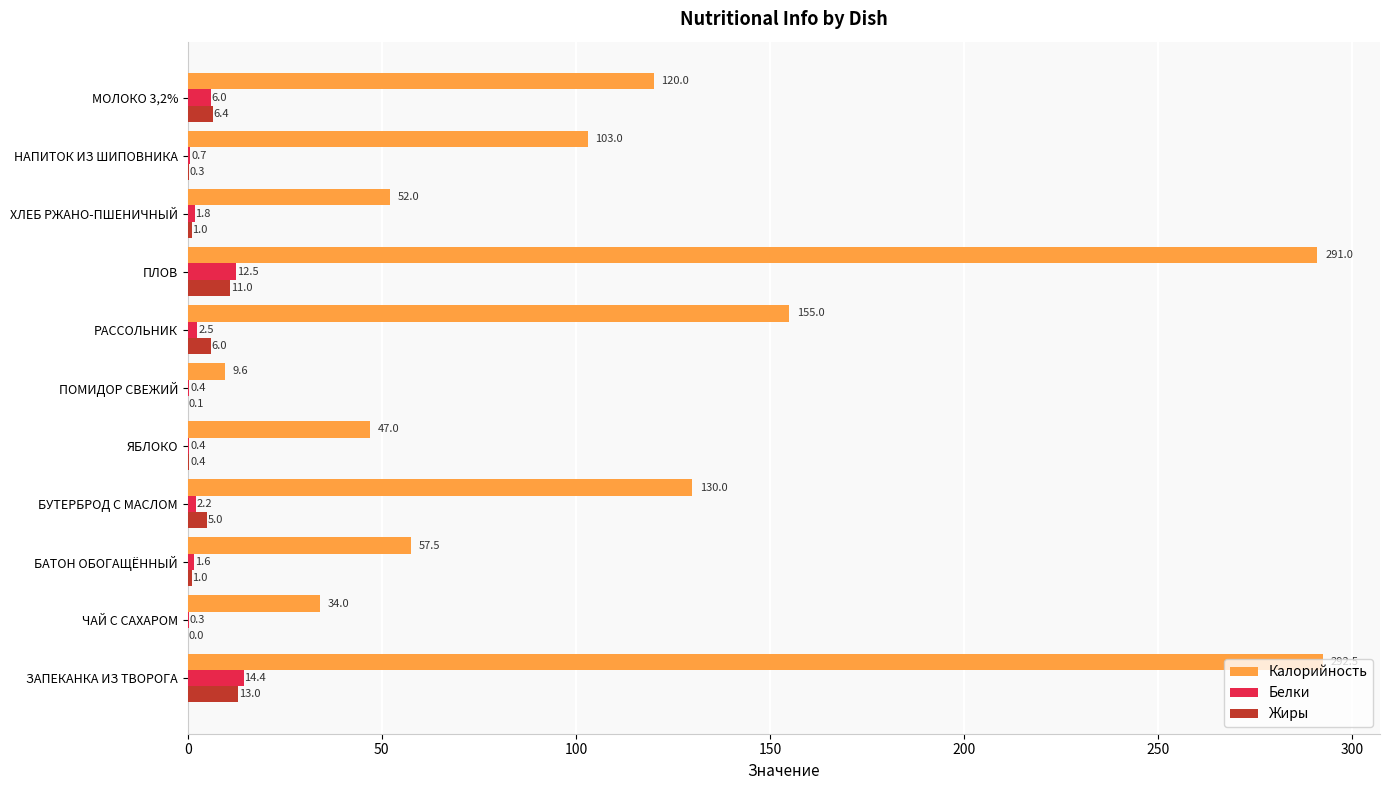

The Калорийность series shows 144.1 at НАПИТОК ИЗ ШИПОВНИКА. True or false?

False